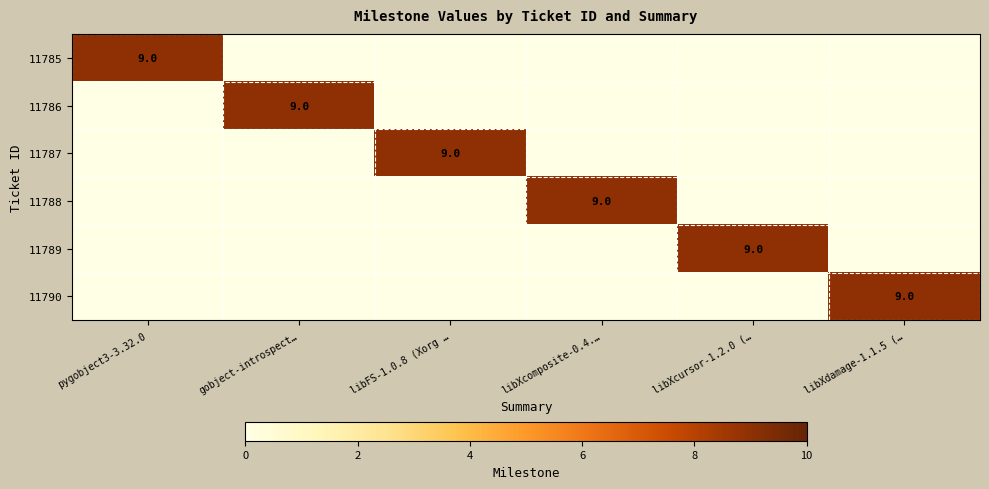

At which category does the chart reach its minimum across all series?

gobject-introspect…